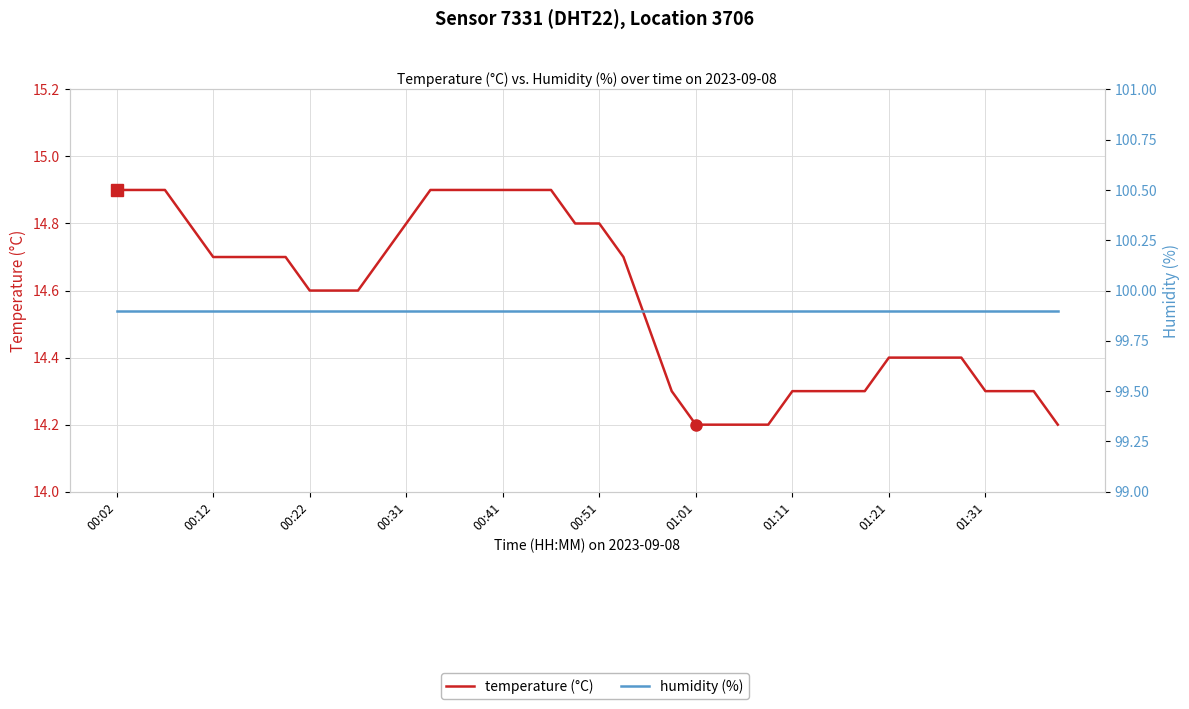

At how many categories does at least one series exceed 74?

40